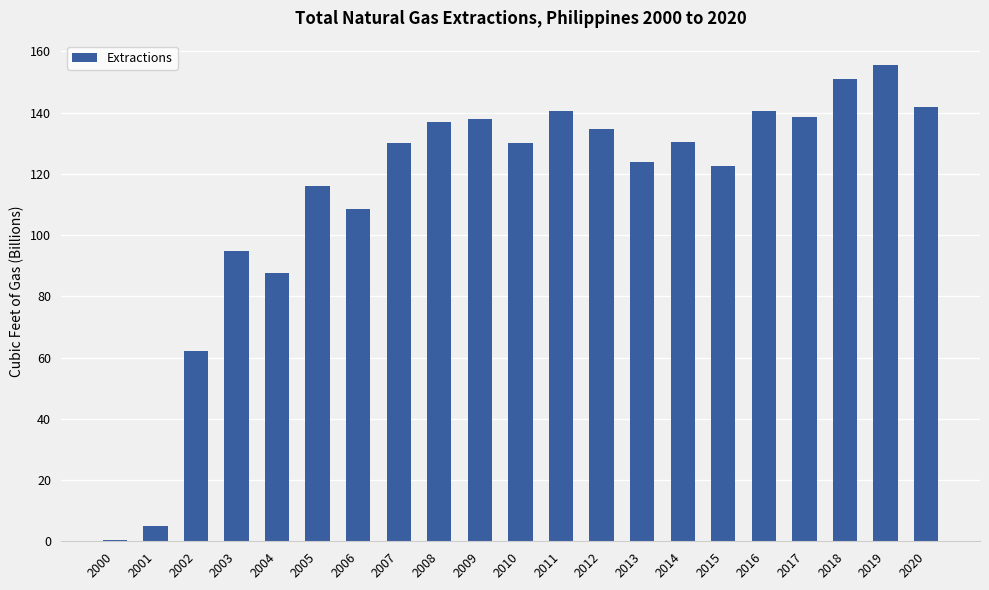

The value at 2010 is 179.2. True or false?

False